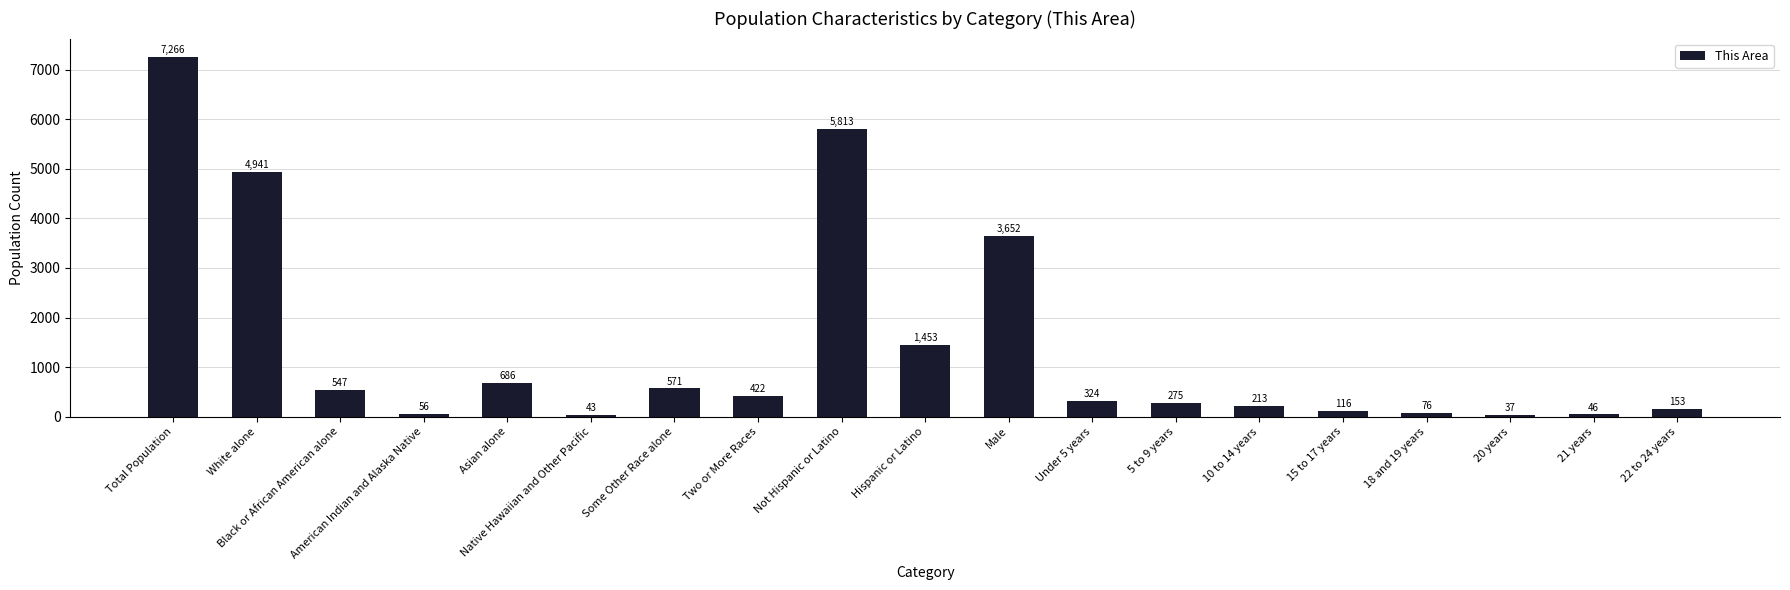

True or false: the data shows 274 at Asian alone.

False